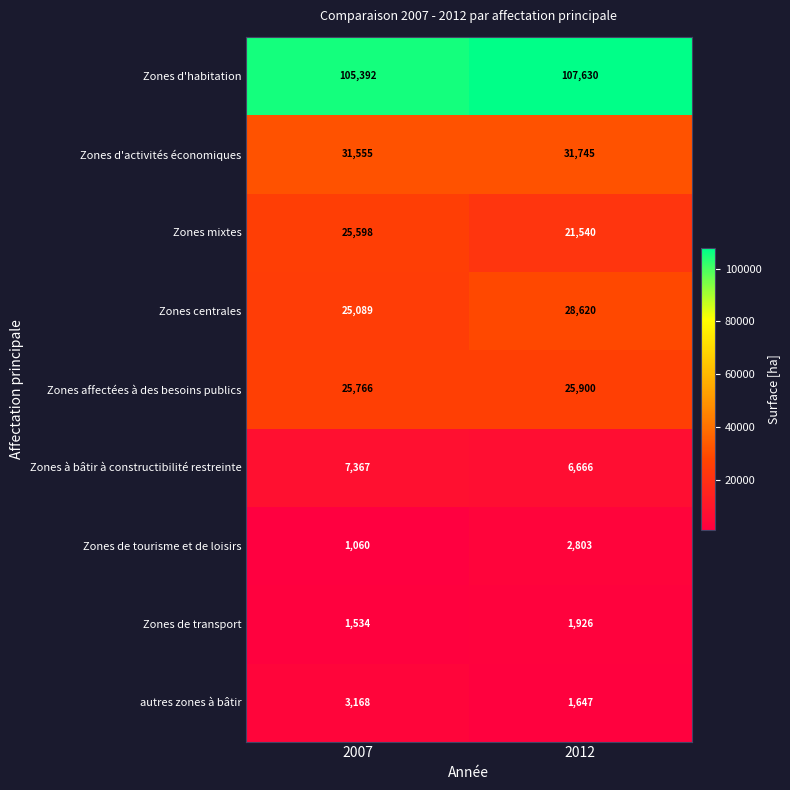

At which category is the sum across all series the highest?

2012